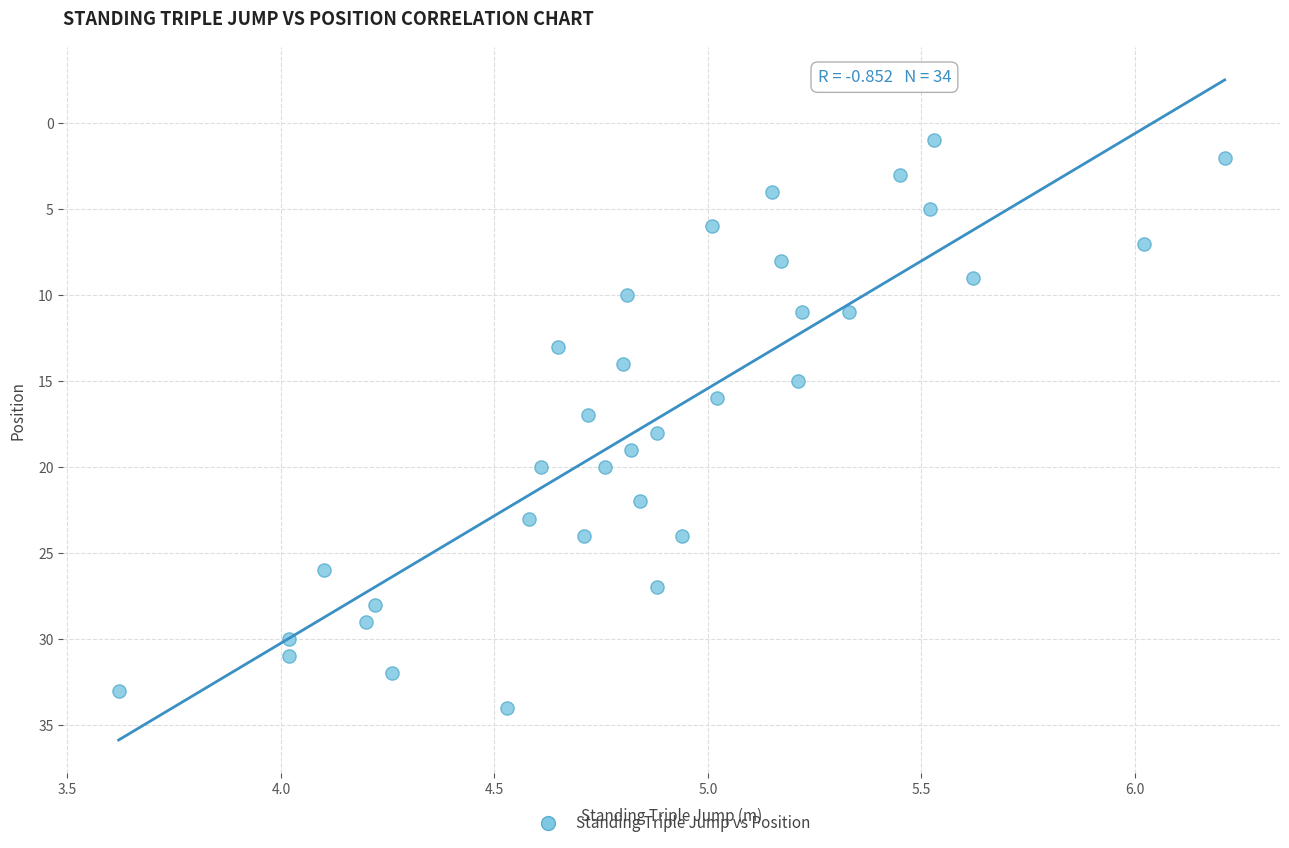

What is the range of Y values (max minus min)?

33